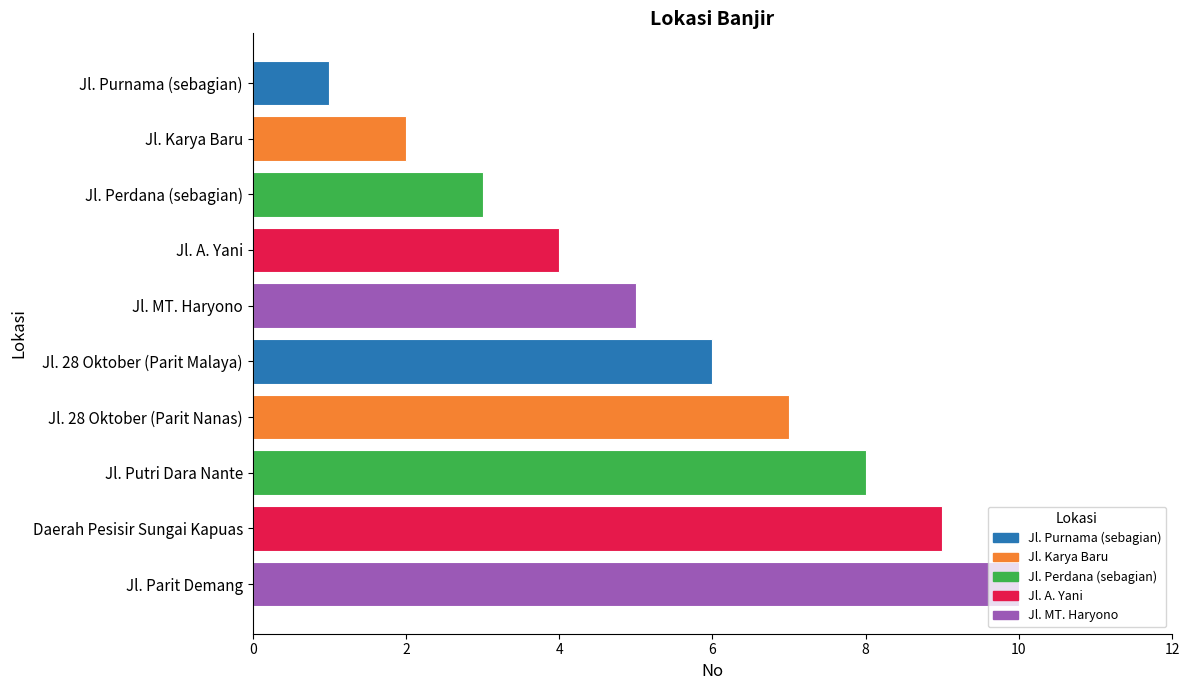

Which label corresponds to the smallest value in the chart?

Jl. Purnama (sebagian)